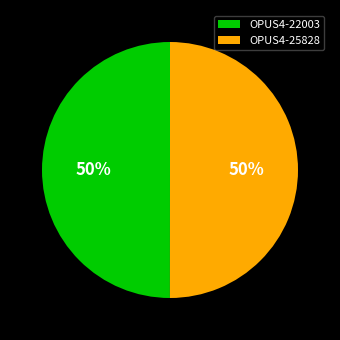

What is the ratio of the value at OPUS4-25828 to the value at OPUS4-22003?

1.0